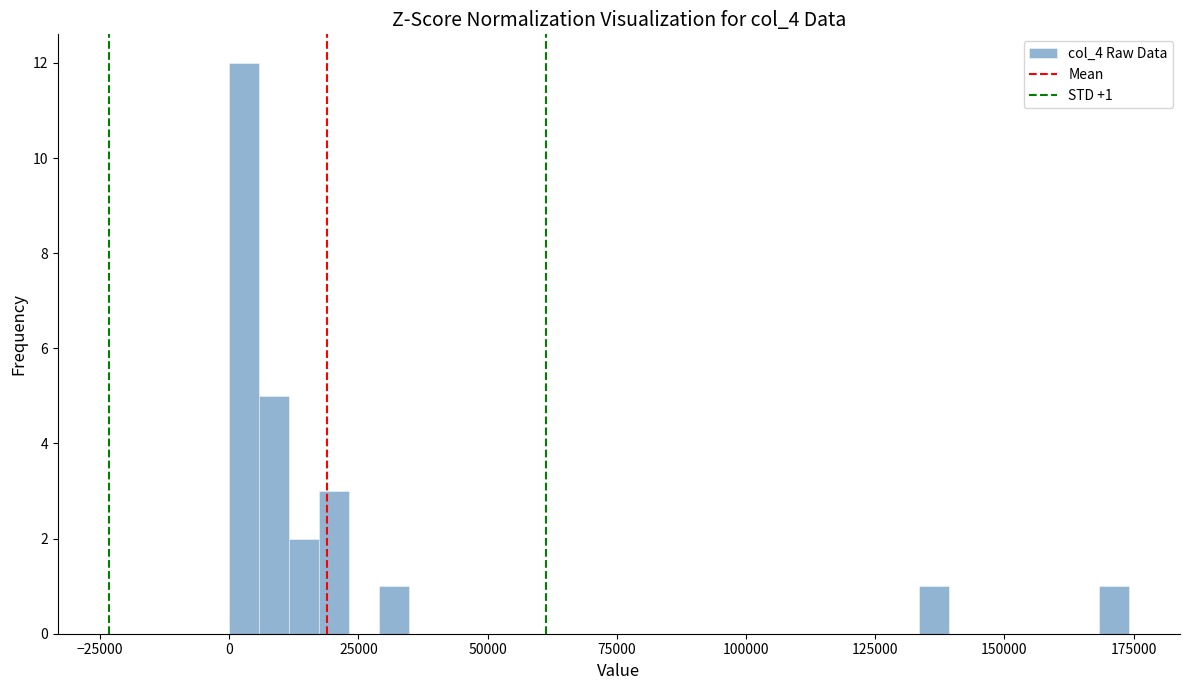

Read against the x-axis, roughly where is the centre of the tallest bar?

5000